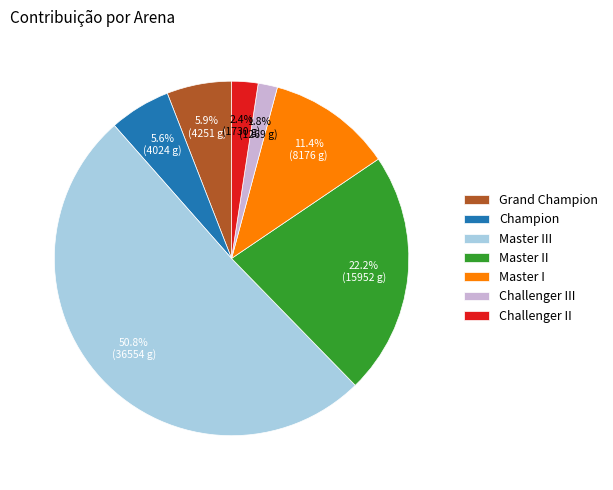

Is there any slice that represents more than half of the pie?

Yes